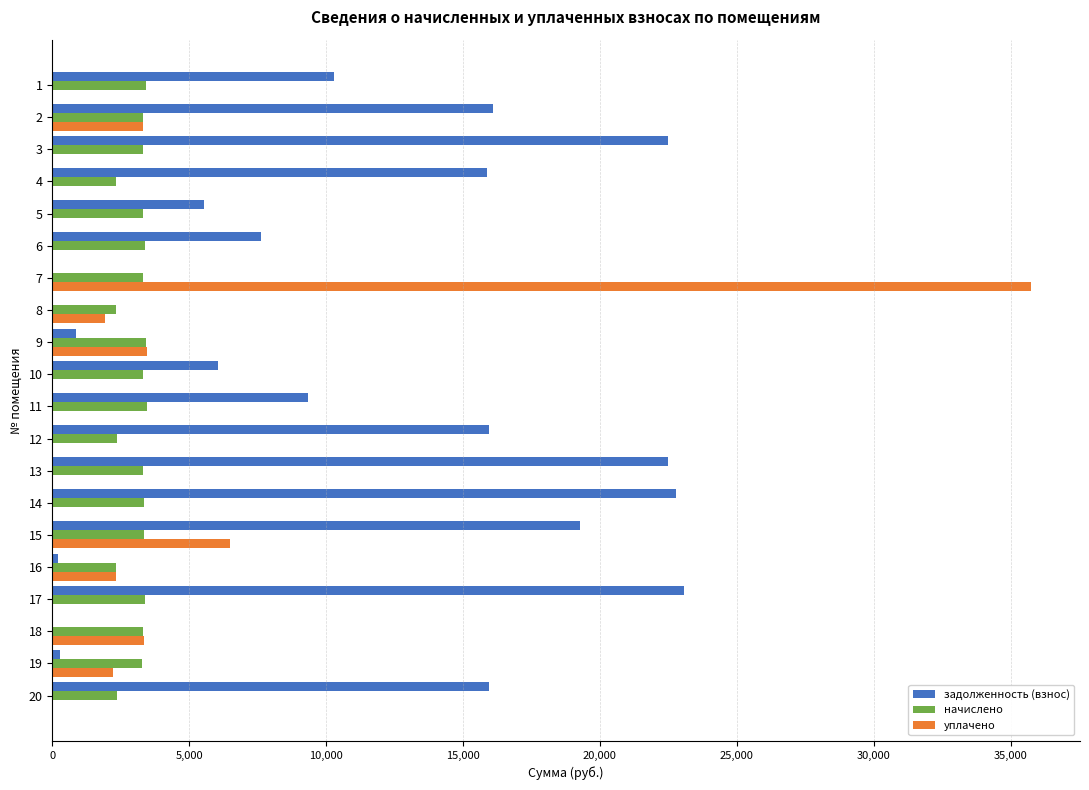

The value of уплачено at 15 is 1396.5. True or false?

False